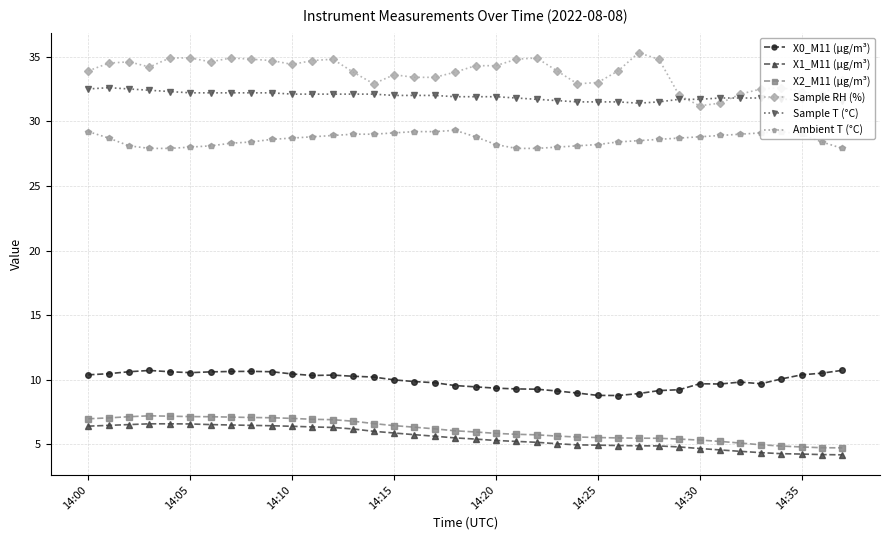

What is the minimum value shown in the chart?

4.2